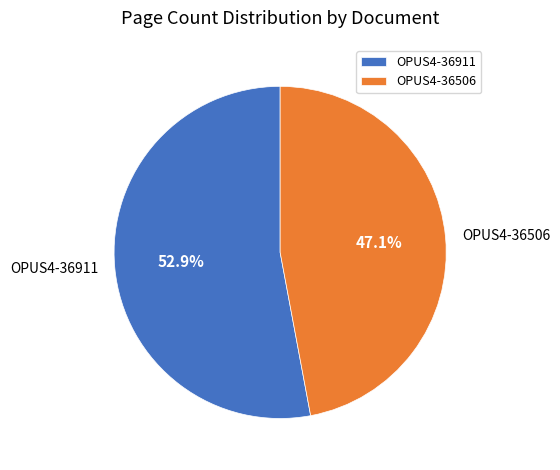

To the nearest percent, what is the average slice percentage?

50%